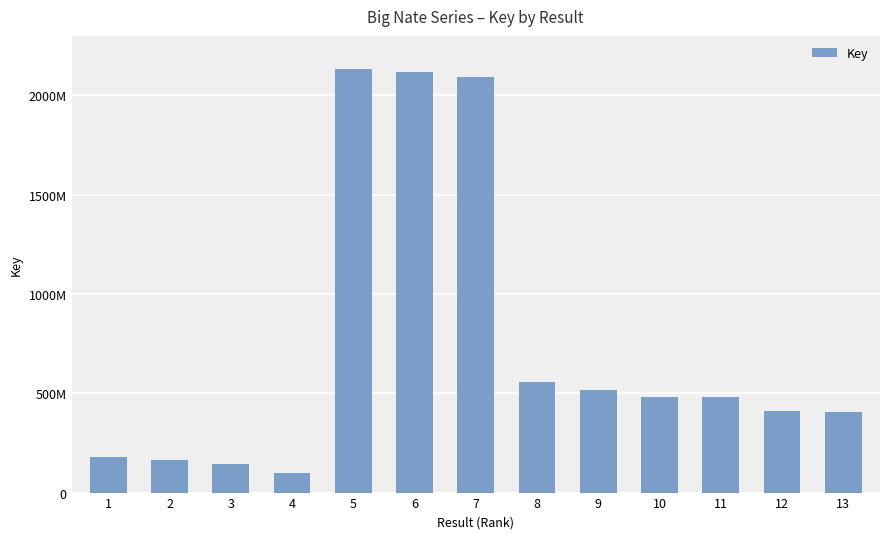

What is the sum of all values?

9781354274